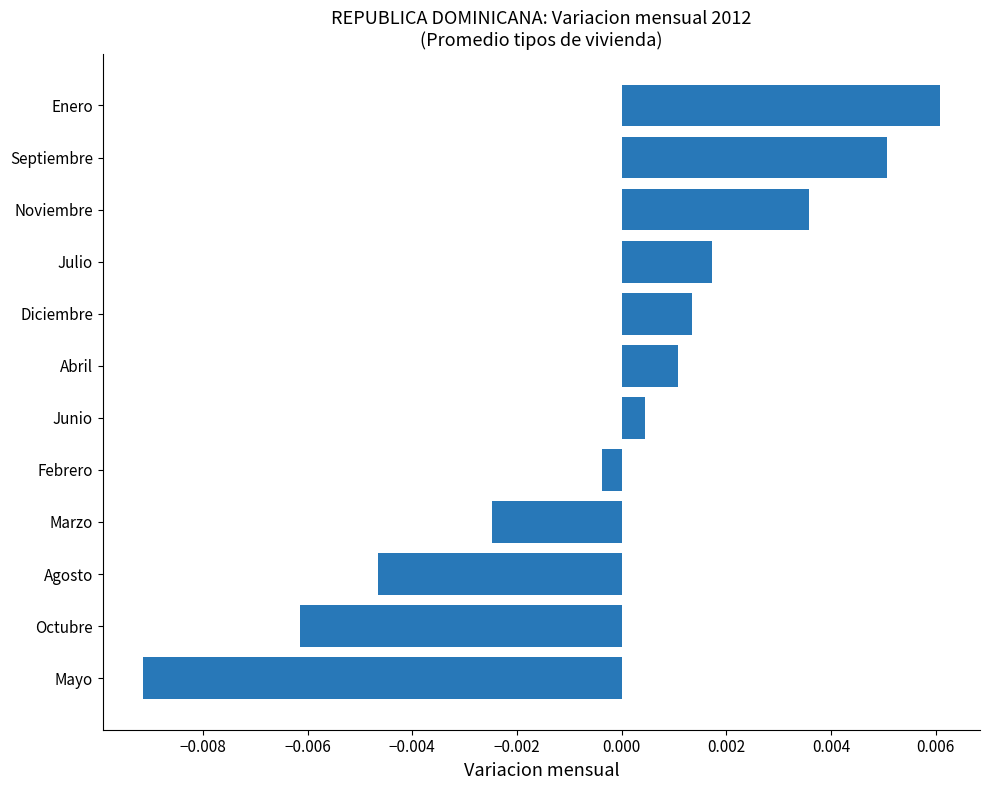

Which has a higher value, Enero or Noviembre?

Enero